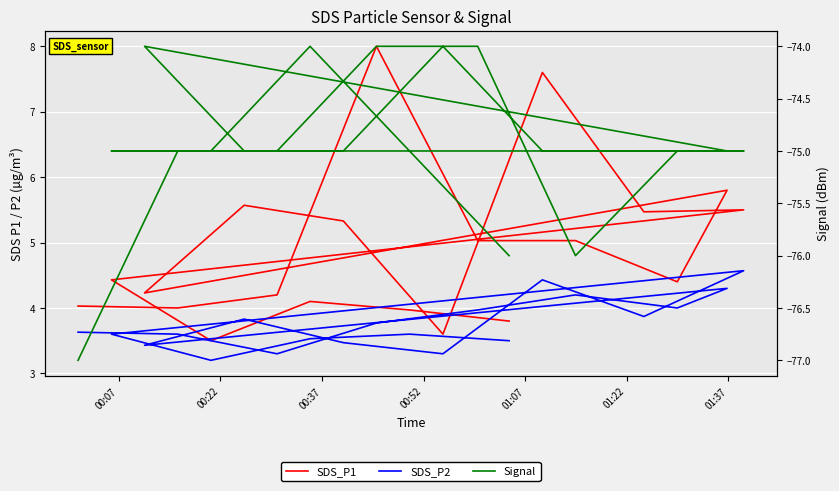

What is the average value of the Signal series?

-75.0